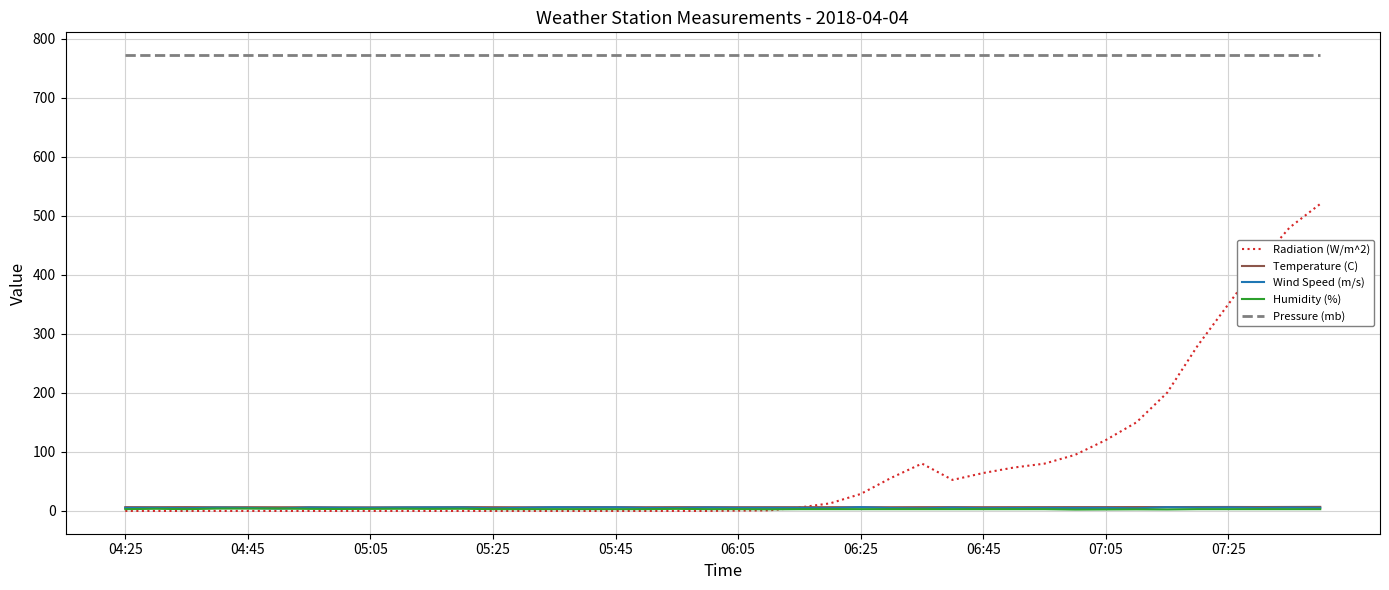

True or false: Wind Speed (m/s) and Pressure (mb) intersect in this chart.

False